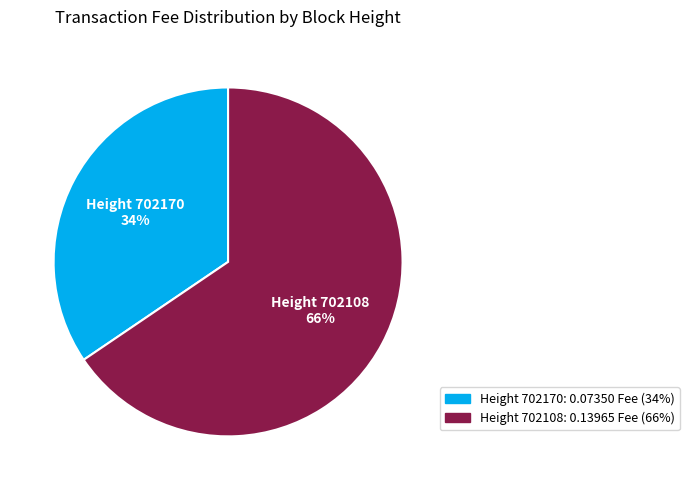

To the nearest percent, what is the combined percentage of Height 702170 and Height 702108?

100%